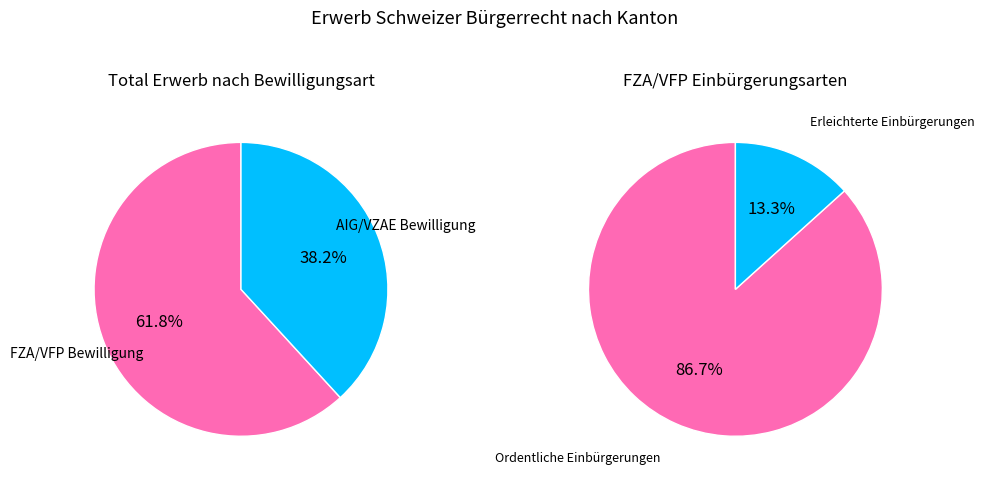

To the nearest percent, what percentage of the pie is 1?

38%